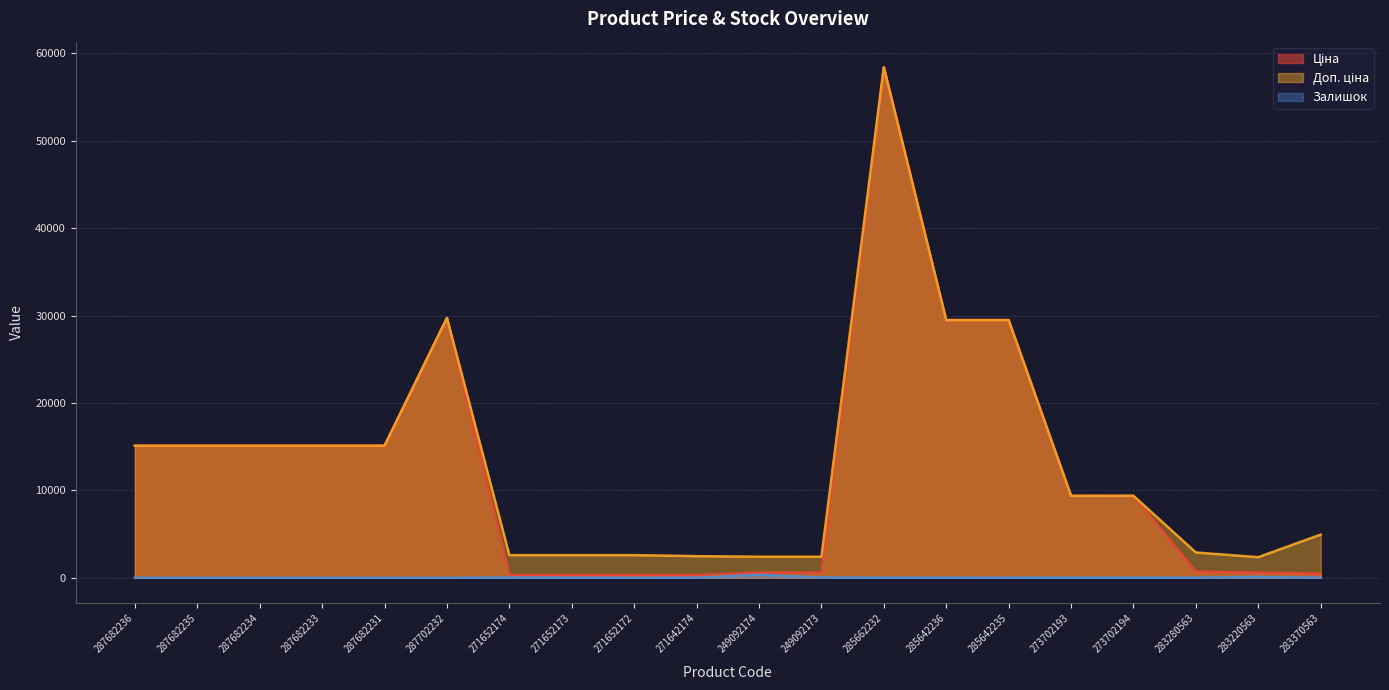

Where is the first local minimum for Залишок?

271652172